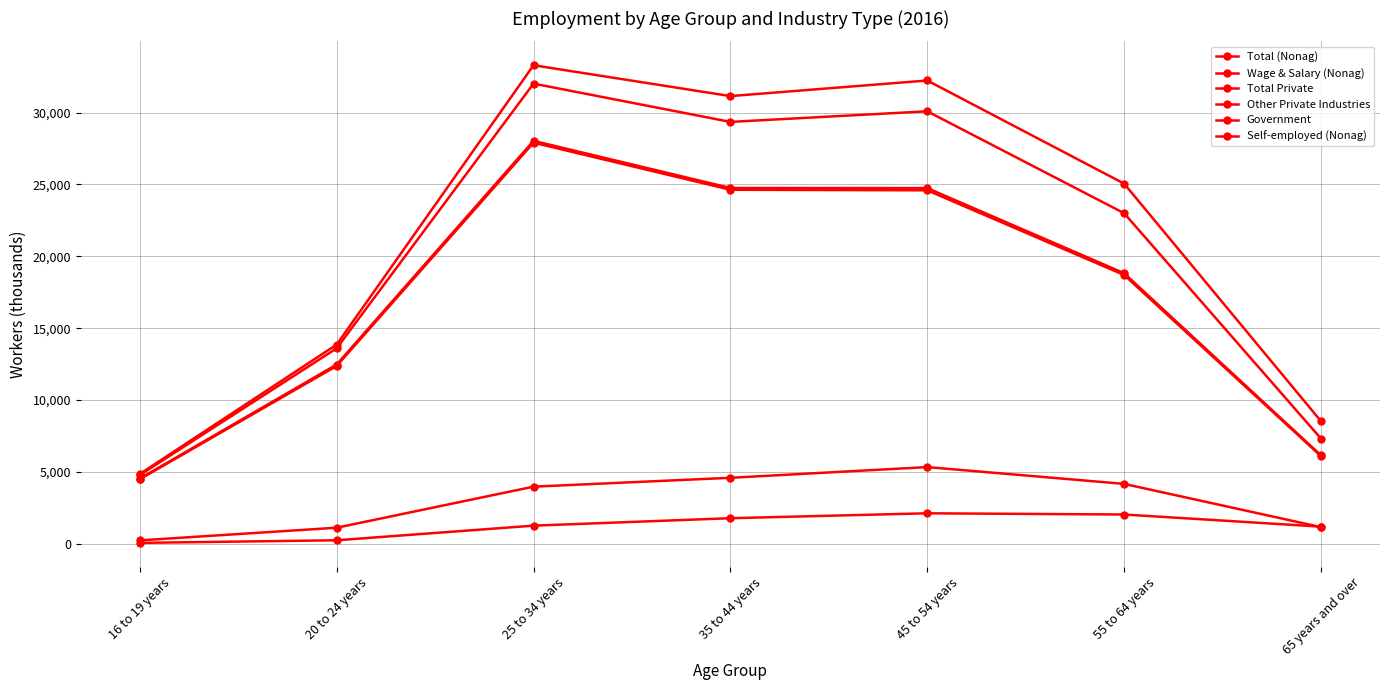

Is this an area chart (filled region under the line)?

No